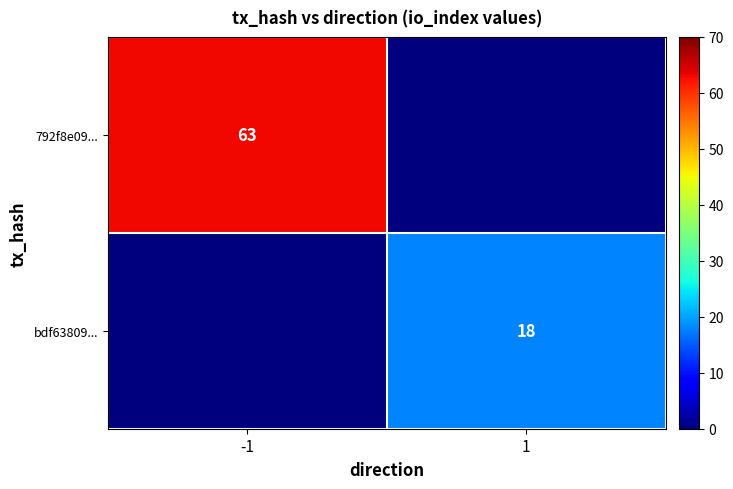

Between 1 and -1, which is larger?

-1